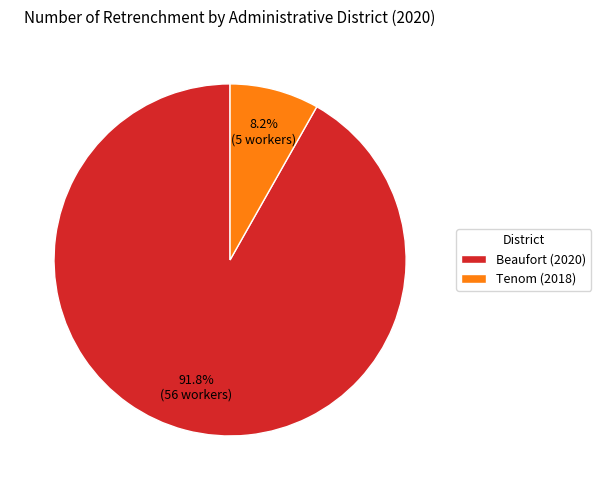

Between Beaufort (2020) and Tenom (2018), which is larger?

Beaufort (2020)